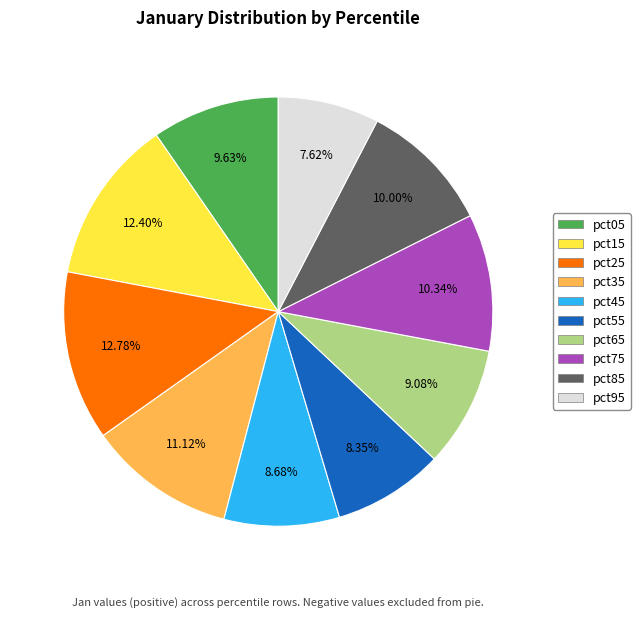

The pct75 slice represents 18% of the pie. True or false?

False